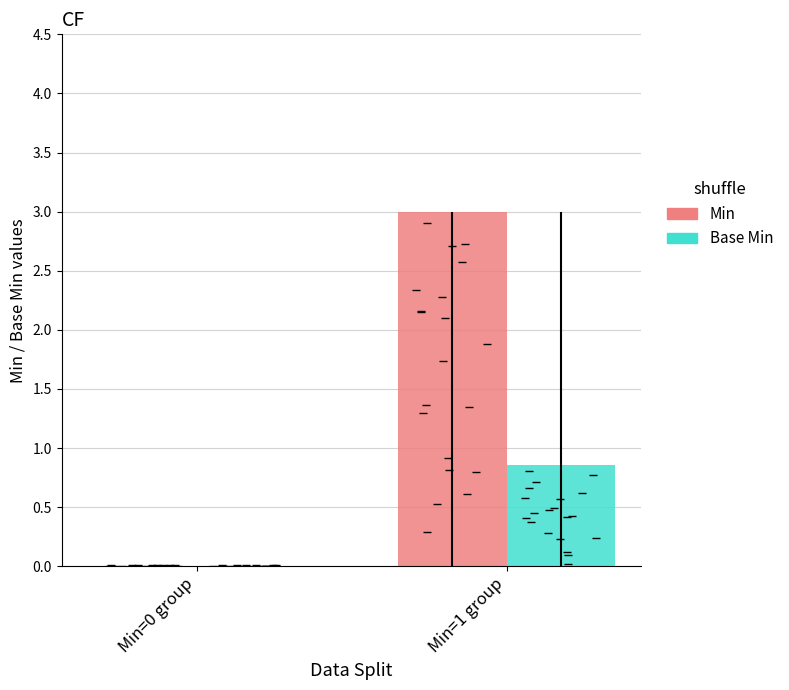

Which series contains the highest Y value?

Min